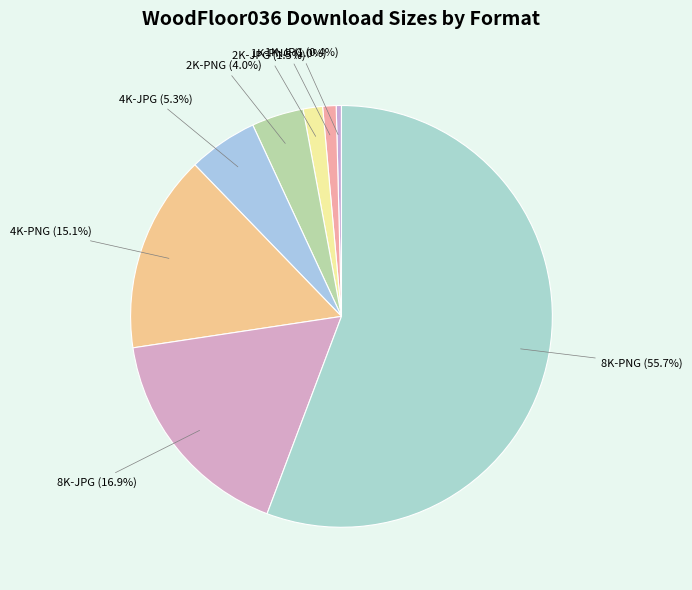

What percentage is the 4K-JPG slice, to the nearest percent?

5%